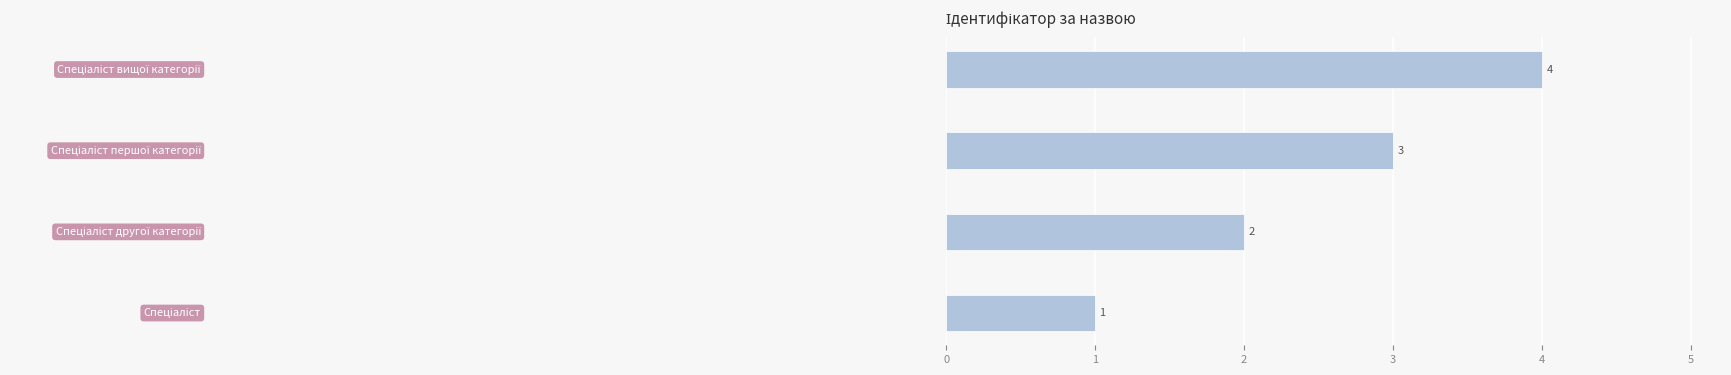

What is the greatest value displayed?

4